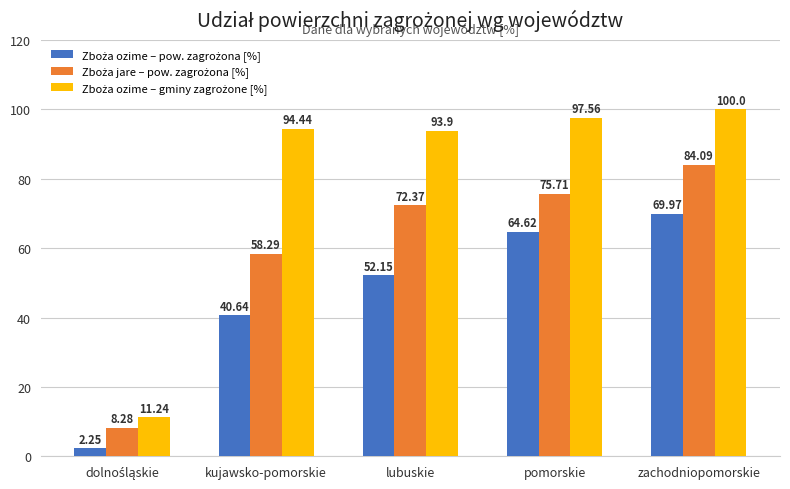

What is the difference between the highest and lowest values at pomorskie?

32.9